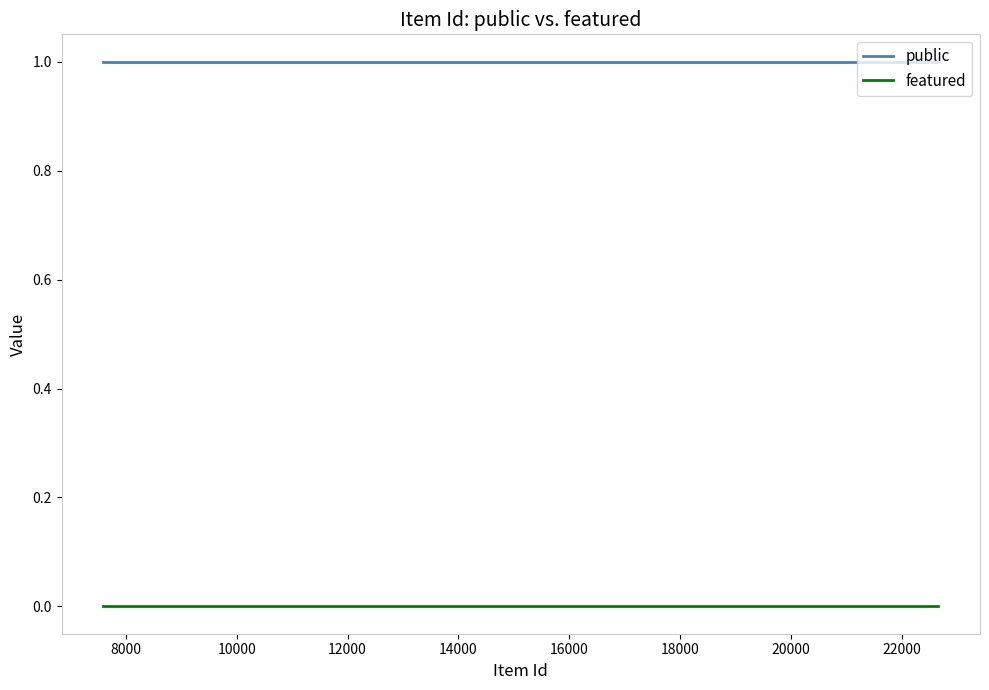

What is the maximum value for public?

1